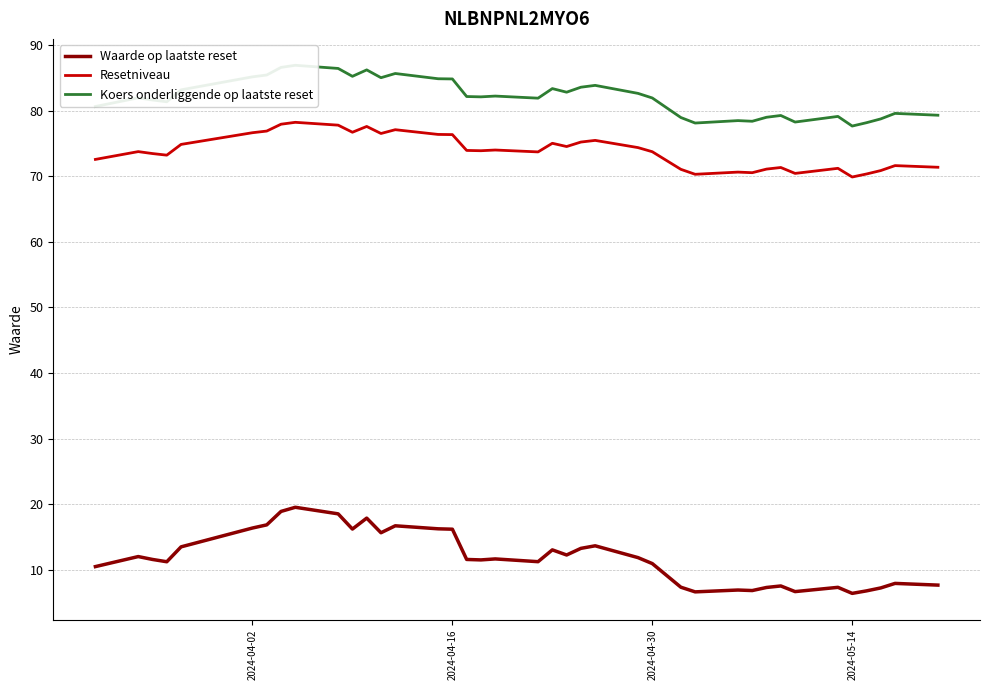

The value of Waarde op laatste reset at 2024-05-14 is 6.4. True or false?

True